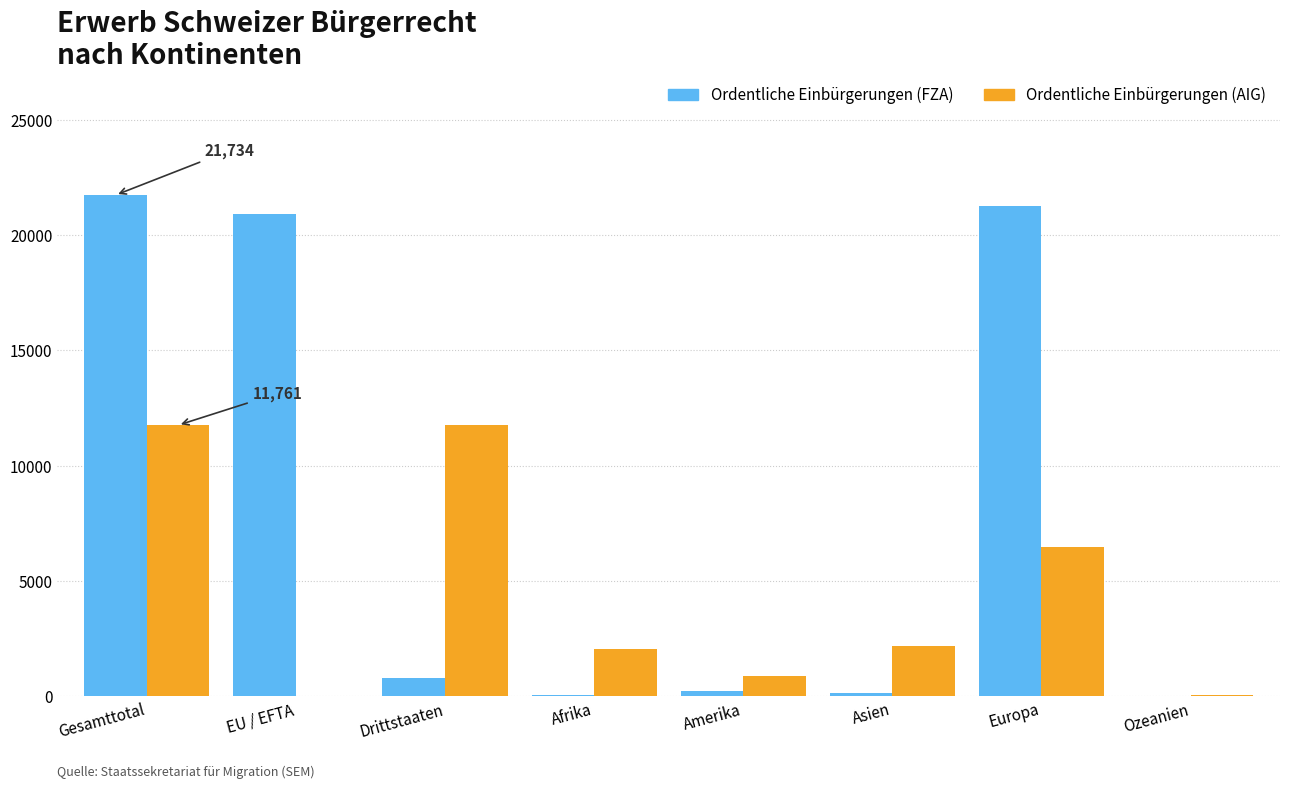

The Ordentliche Einbürgerungen (AIG) series shows 6487 at Europa. True or false?

True